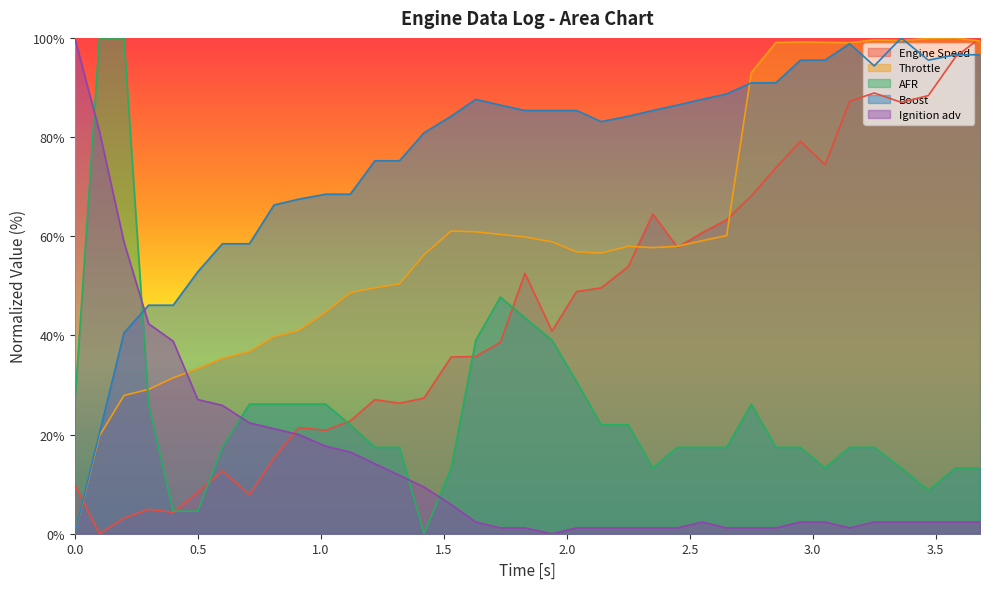

The Throttle series shows 99.0 at 3.15. True or false?

True